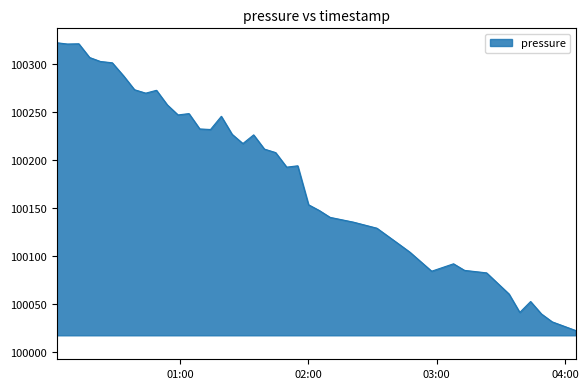

Does the chart display data point markers on the line(s)?

No